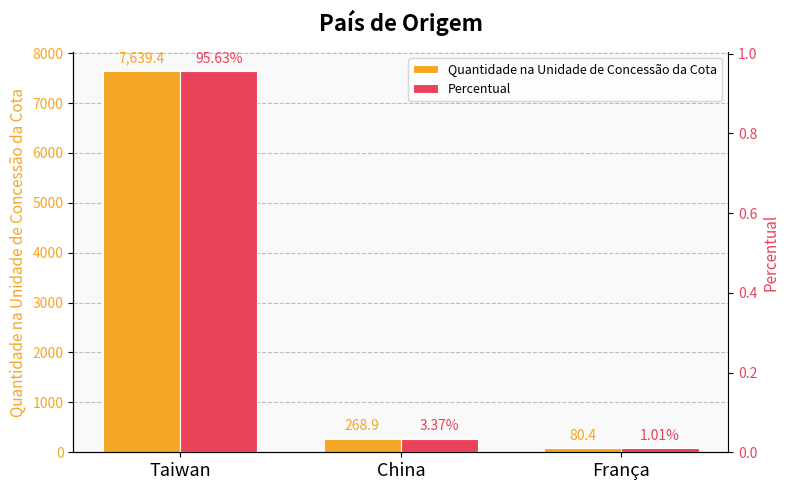

The Quantidade na Unidade de Concessão da Cota series shows 7639.4 at Taiwan. True or false?

True